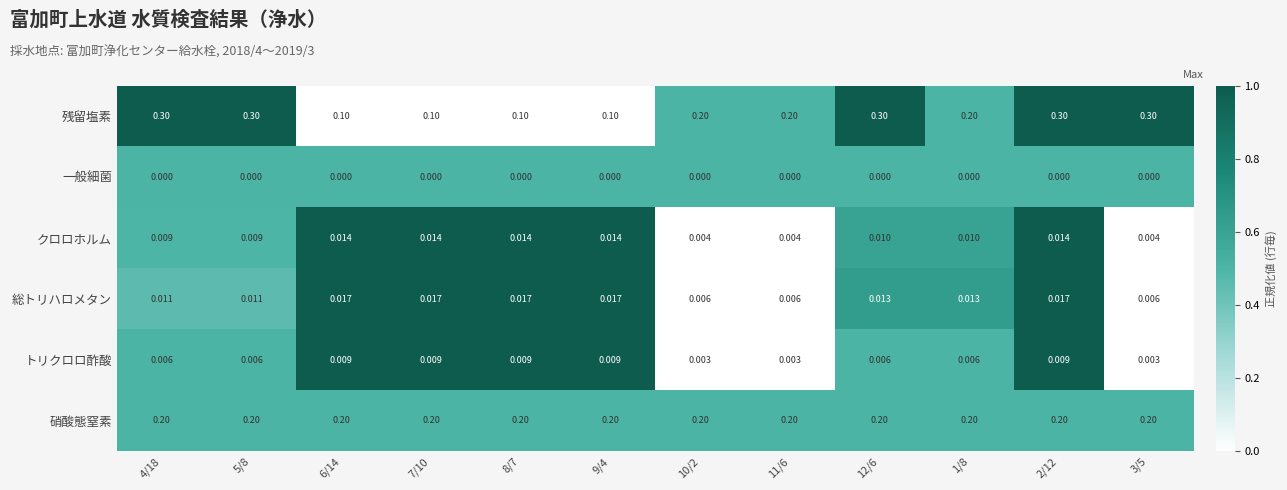

Which series has the largest total across all categories?

残留塩素